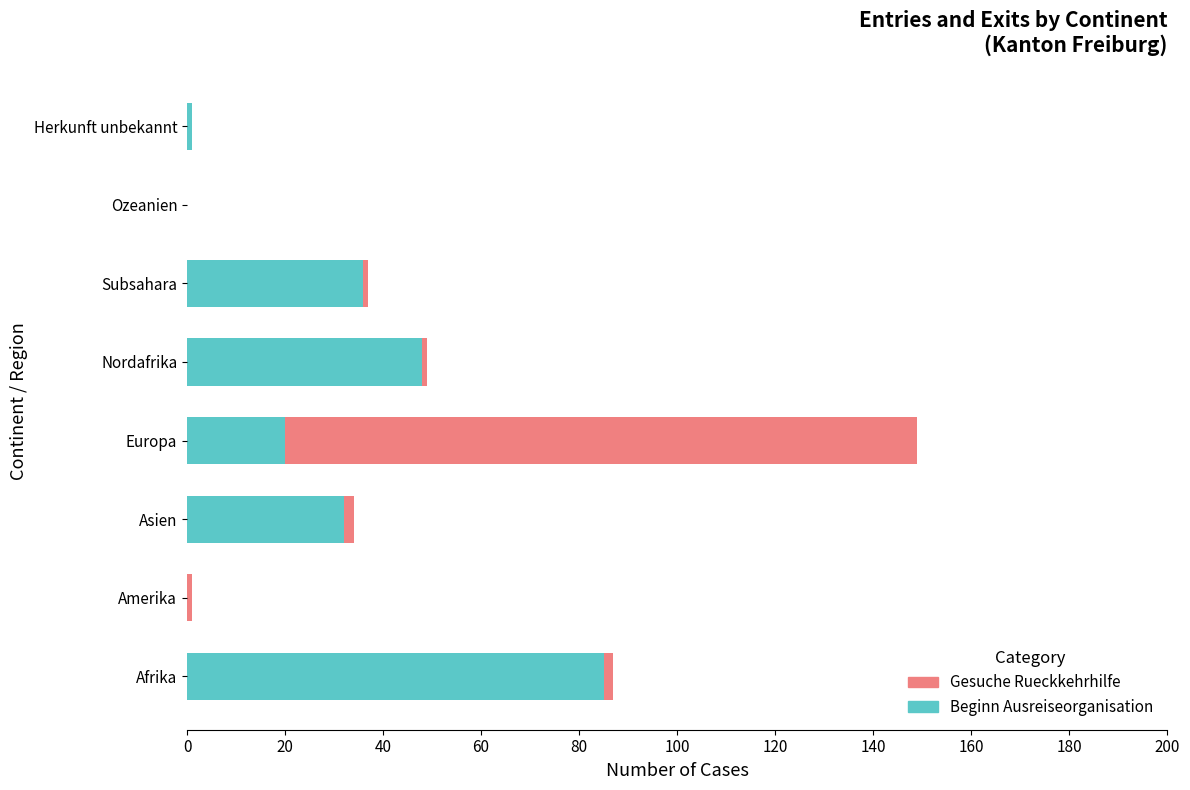

At which category is the sum across all series the highest?

Europa